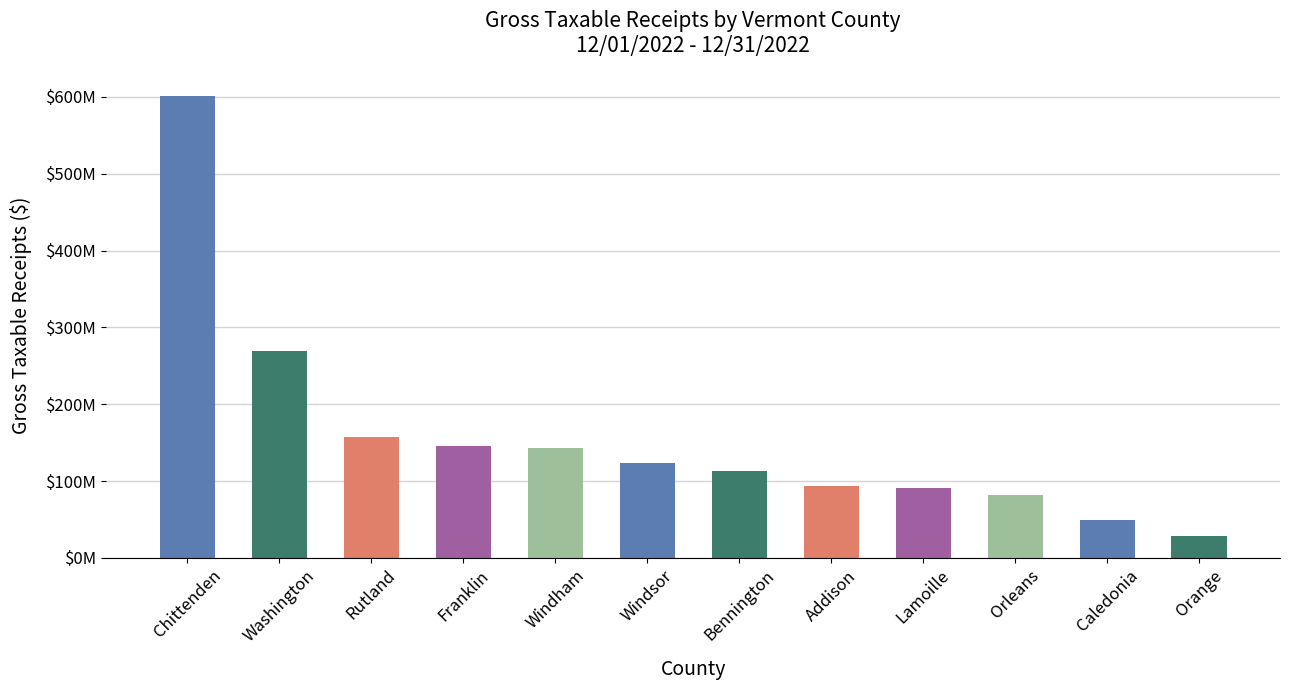

Where is the data nearest to the value 314995650?

Washington